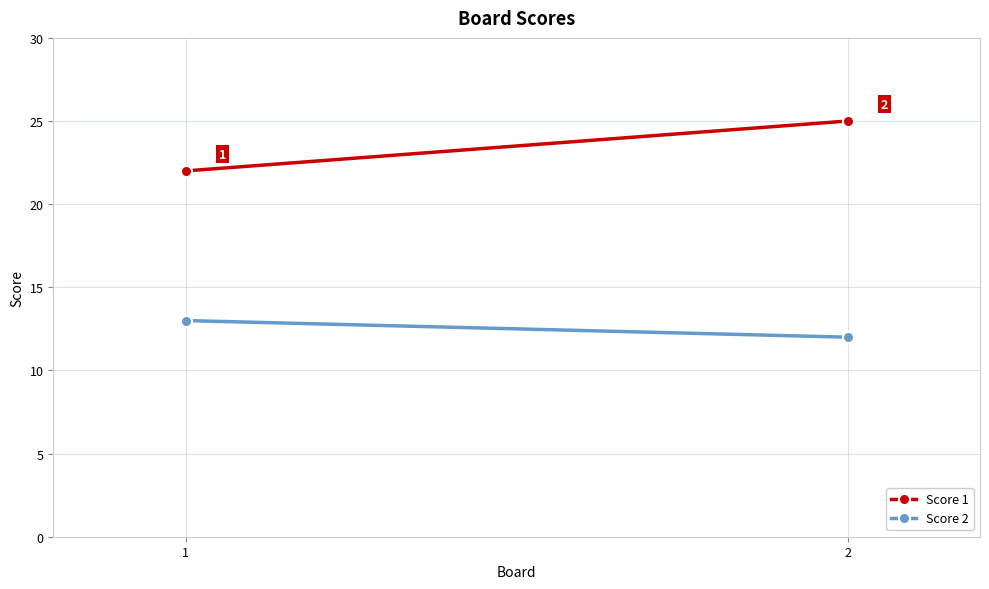

Rank the series by their average value, from highest to lowest.

Score 1, Score 2